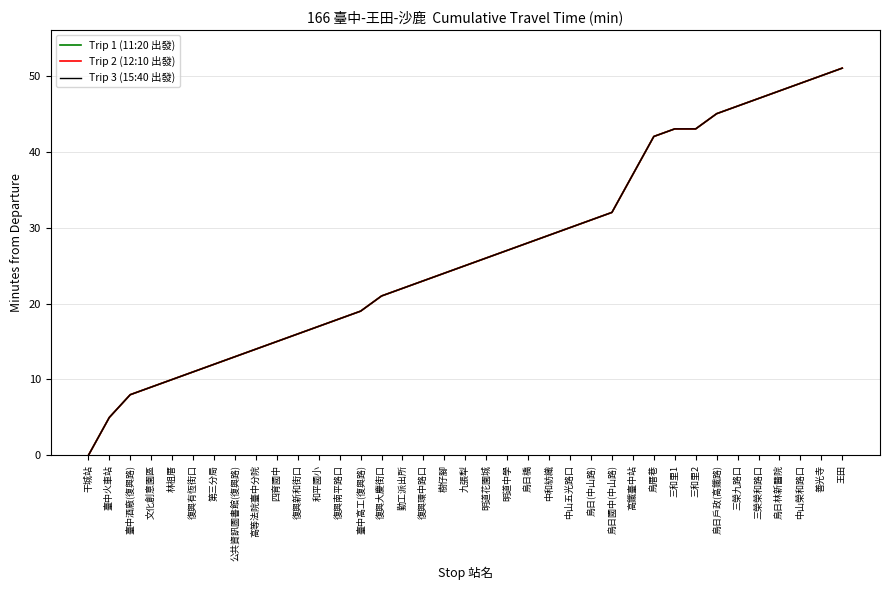

What is the sum of all Trip 2 (12:10 出發) values?

986